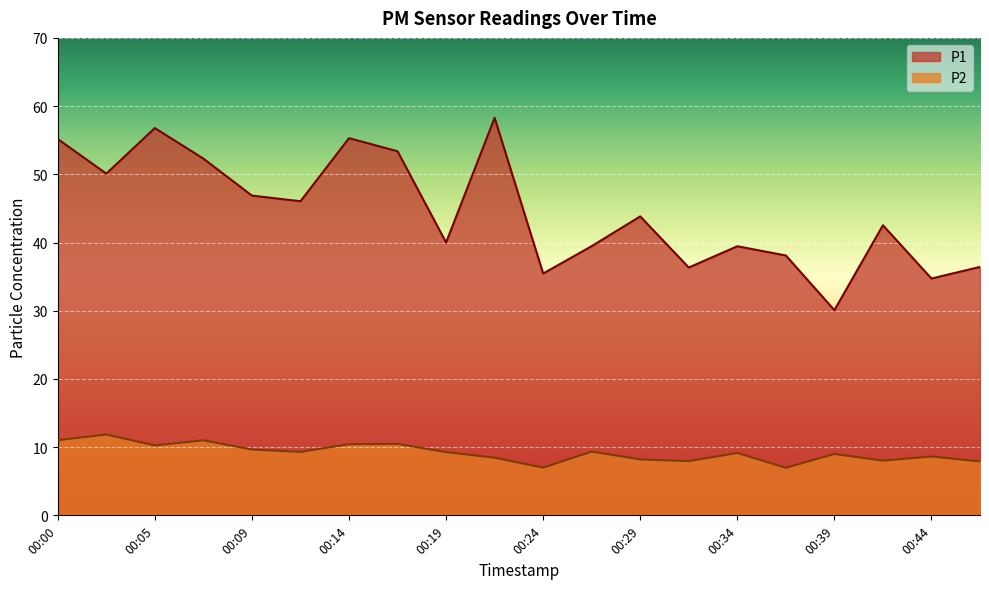

How many data points in P1 are less than 43?

10